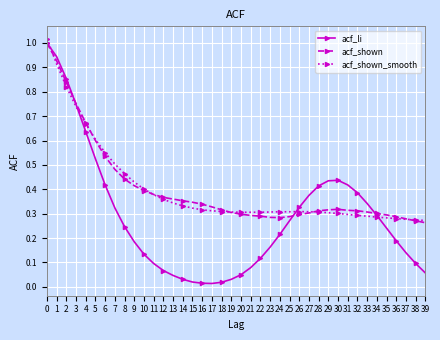

At how many categories does at least one series exceed 0?

40